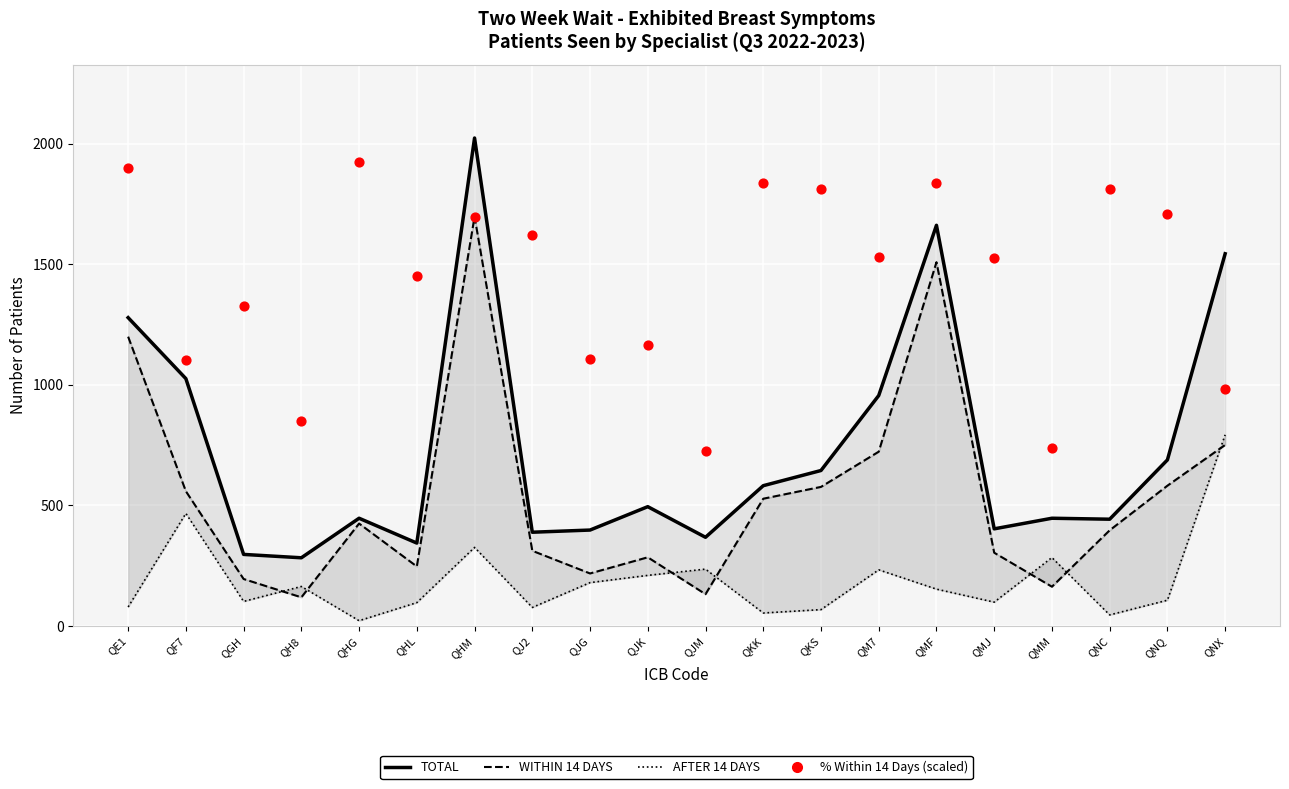

Which series has the largest Y range (max minus min)?

TOTAL